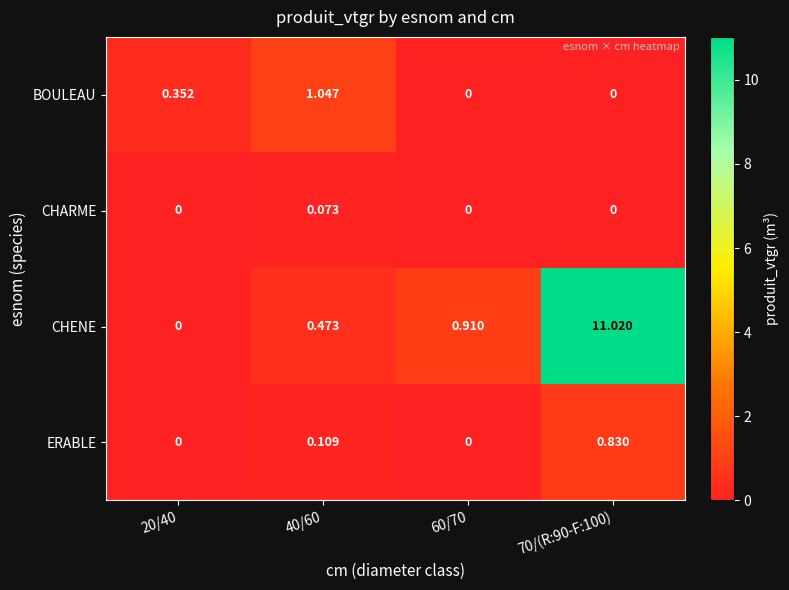

Which series has the largest total across all categories?

CHENE